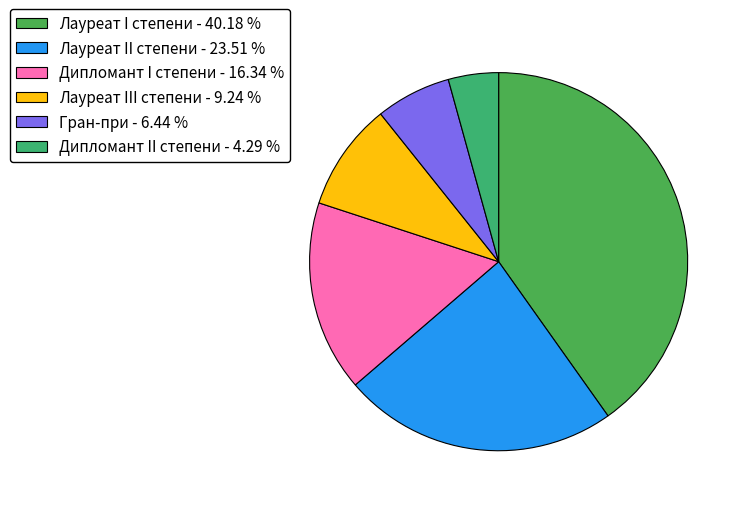

Does Дипломант I степени account for over 50% of the chart?

No